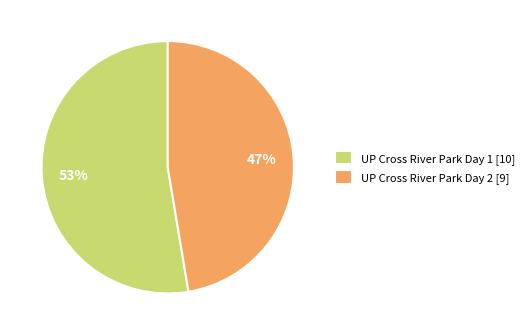

Do UP Cross River Park Day 1 [10] and UP Cross River Park Day 2 [9] together represent more than half of the pie?

Yes